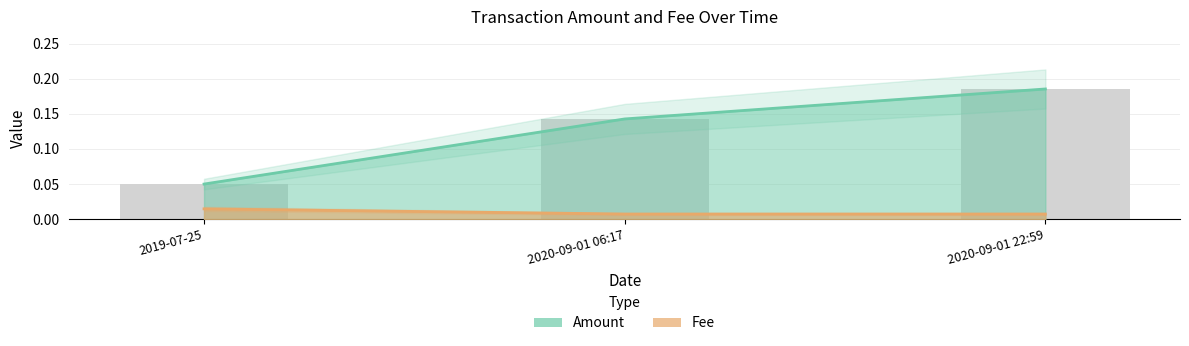

List the labels in order of Fee value, smallest first.

2020-09-01 06:17, 2020-09-01 22:59, 2019-07-25